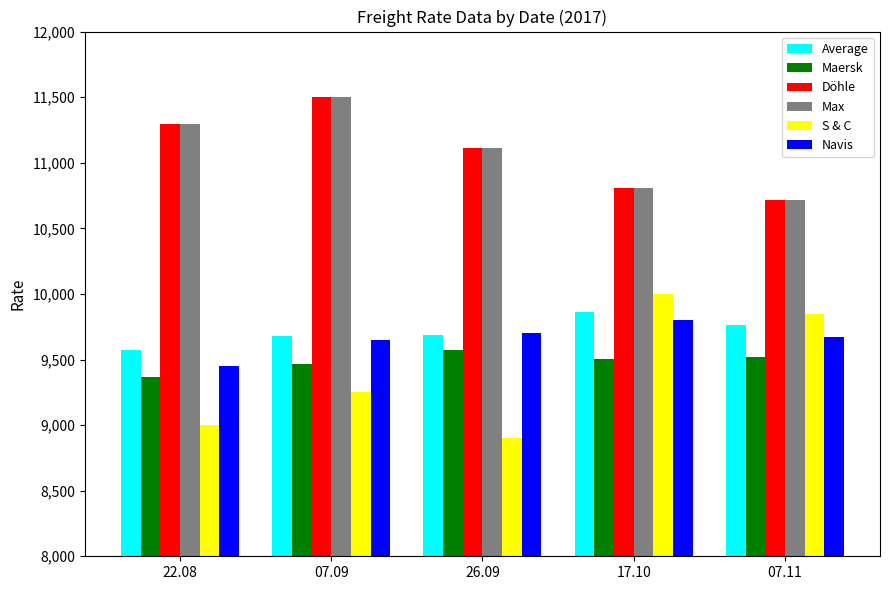

What position from the right is 26.09?

3